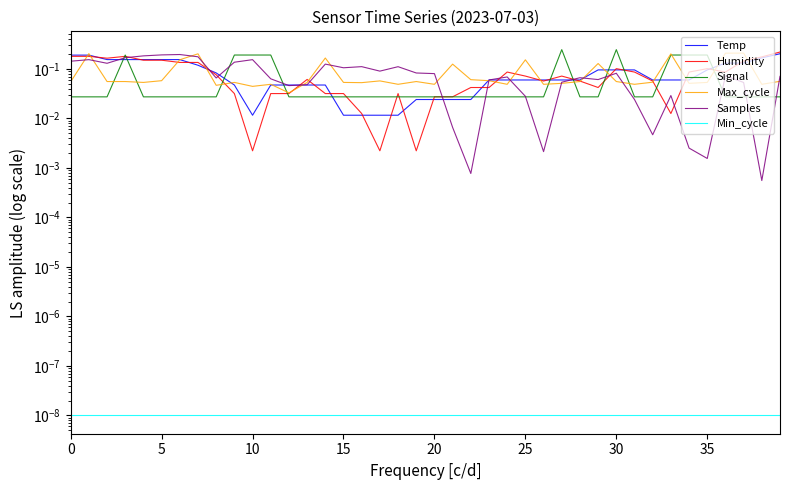

True or false: Min_cycle and Humidity cross at least once.

False